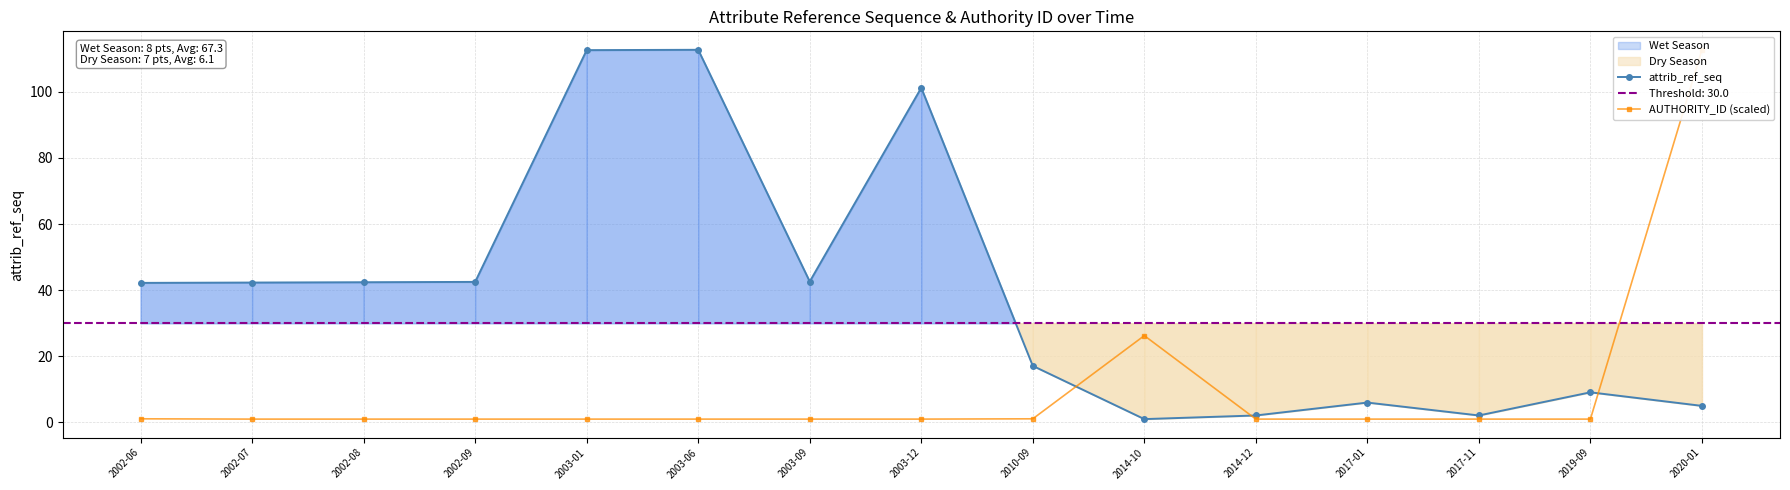

What is the sum of the AUTHORITY_ID (scaled) values at 2019-09 and 2003-12?

2.0